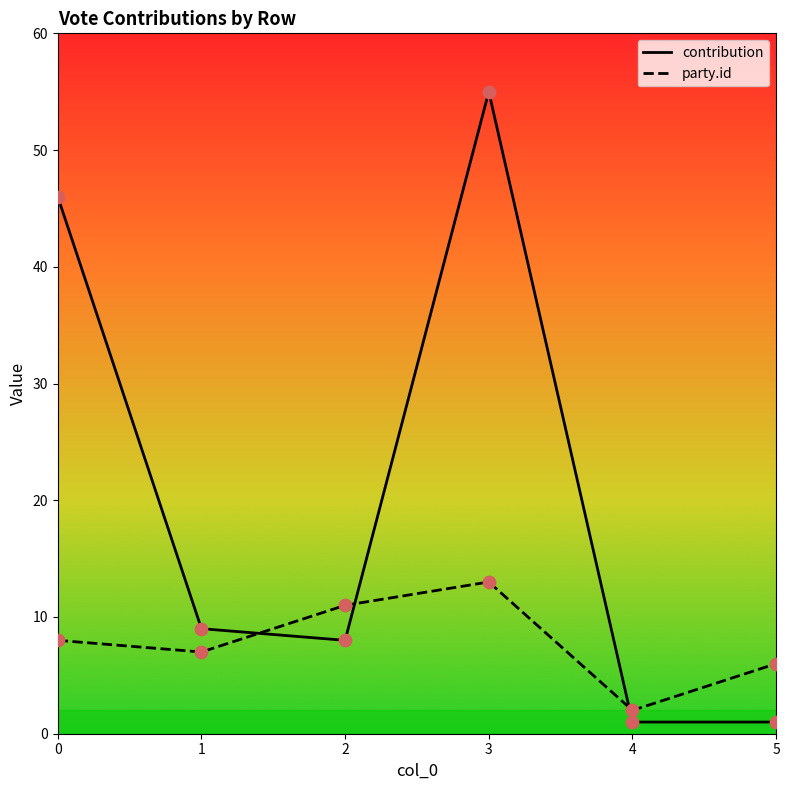

At how many categories does at least one series exceed 24?

2